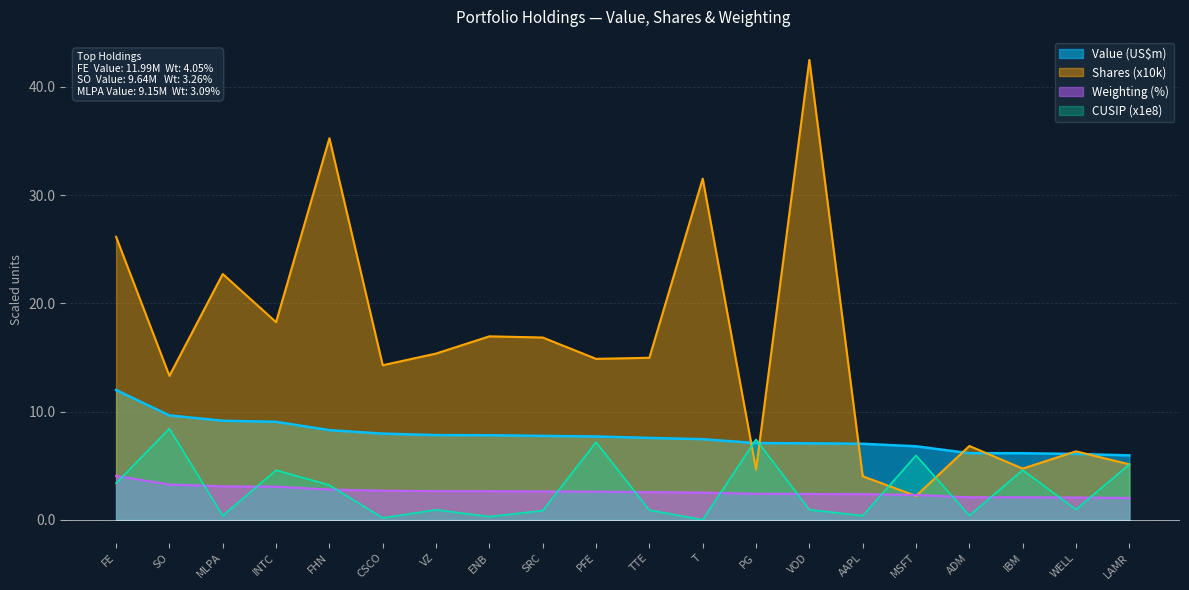

How many intersections are there between CUSIP_numeric and Value?

2